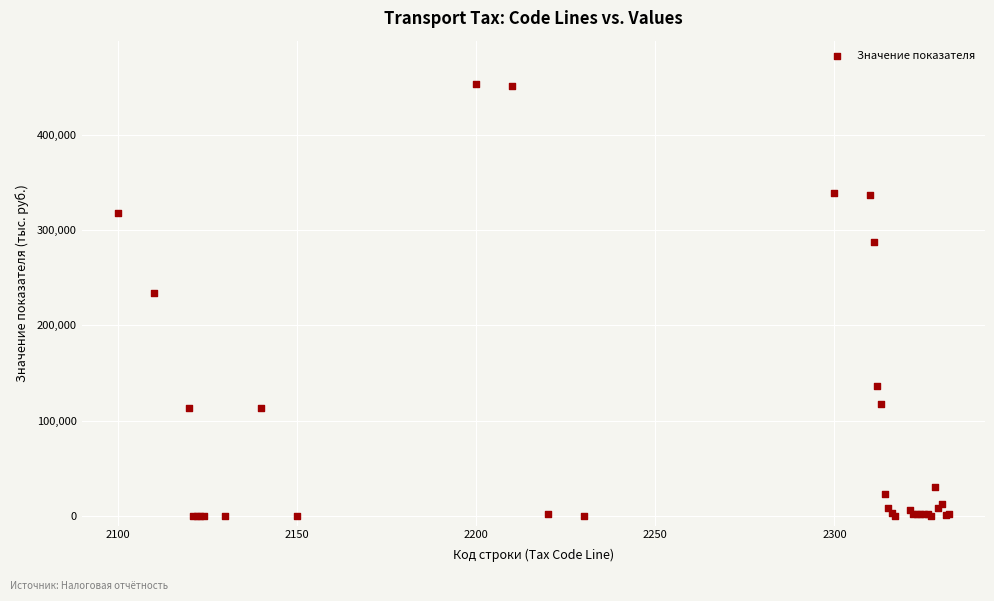

What Y value in the scatter plot is closest to 226538?

234023